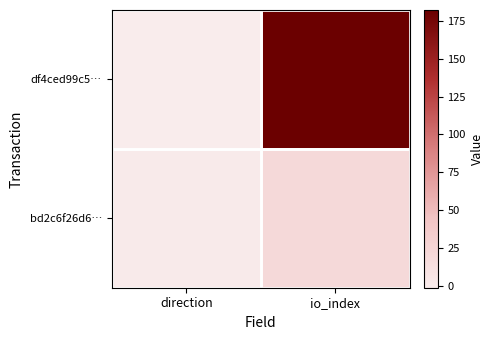

Reading left to right, what are all the values shown in this chart?

df4ced99c5…: direction=-1	io_index=182
bd2c6f26d6…: direction=1	io_index=20